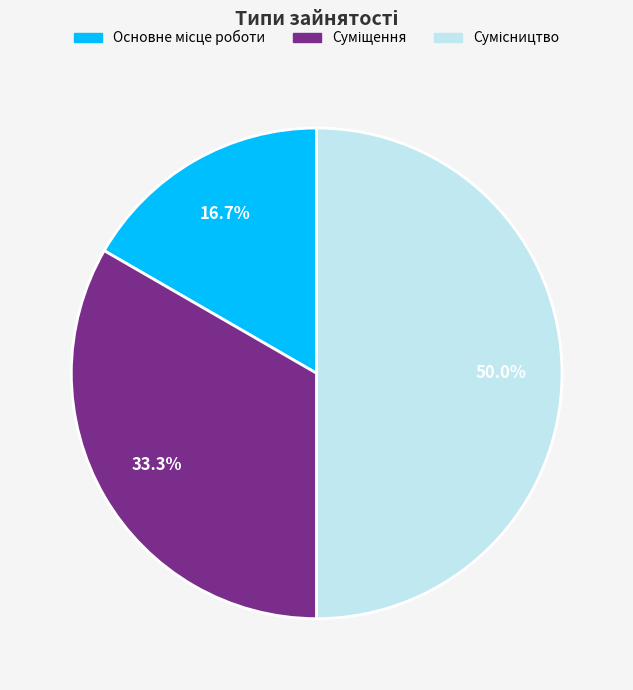

What percentage is NOT represented by Суміщення?

66.7%